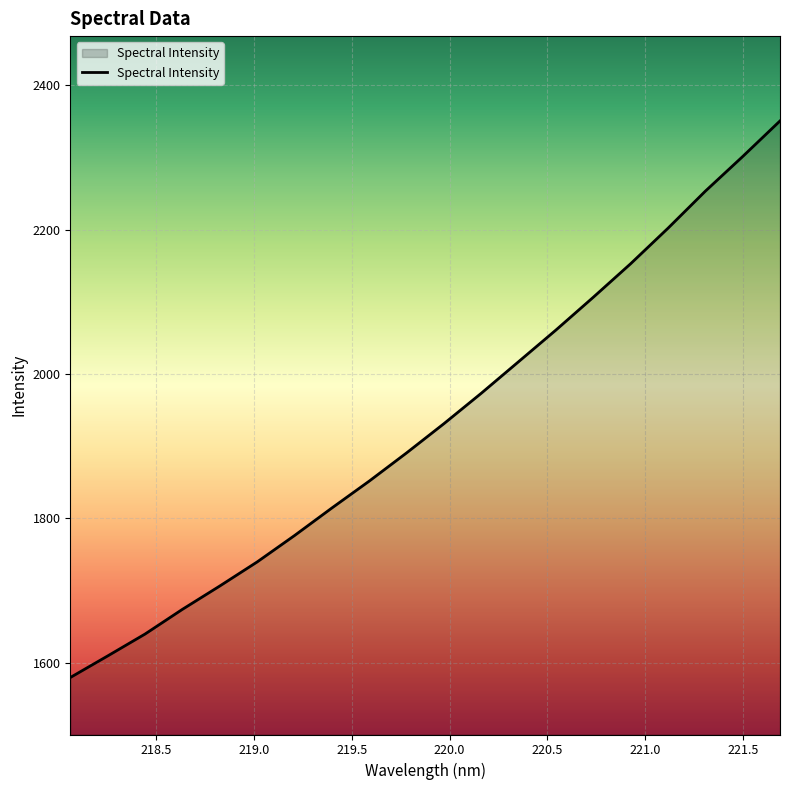

How many lines are shown in the chart?

1